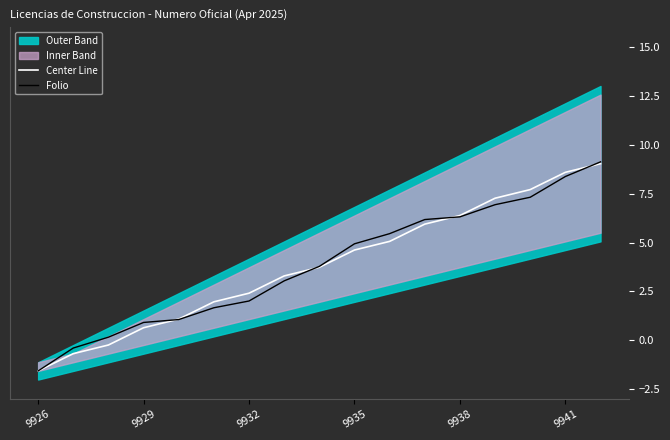

What is the sum of all Folio values?

65.3